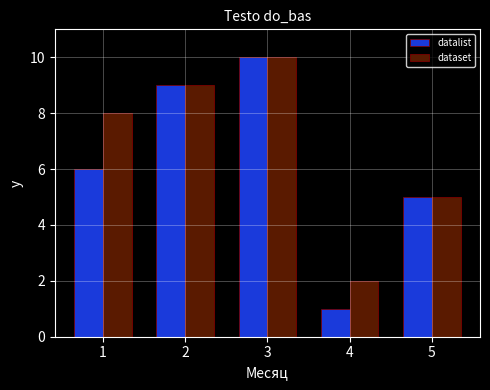

What is the average value of the datalist series?

6